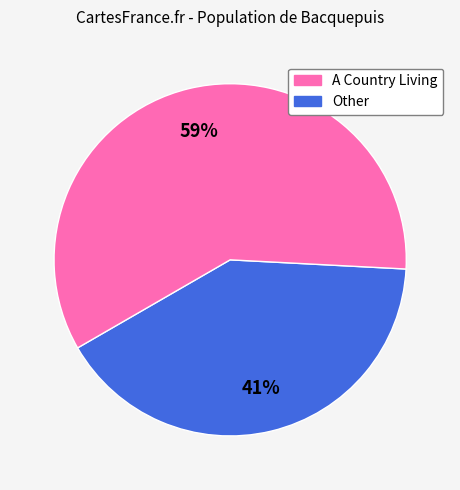

How many slices are in this pie chart?

2